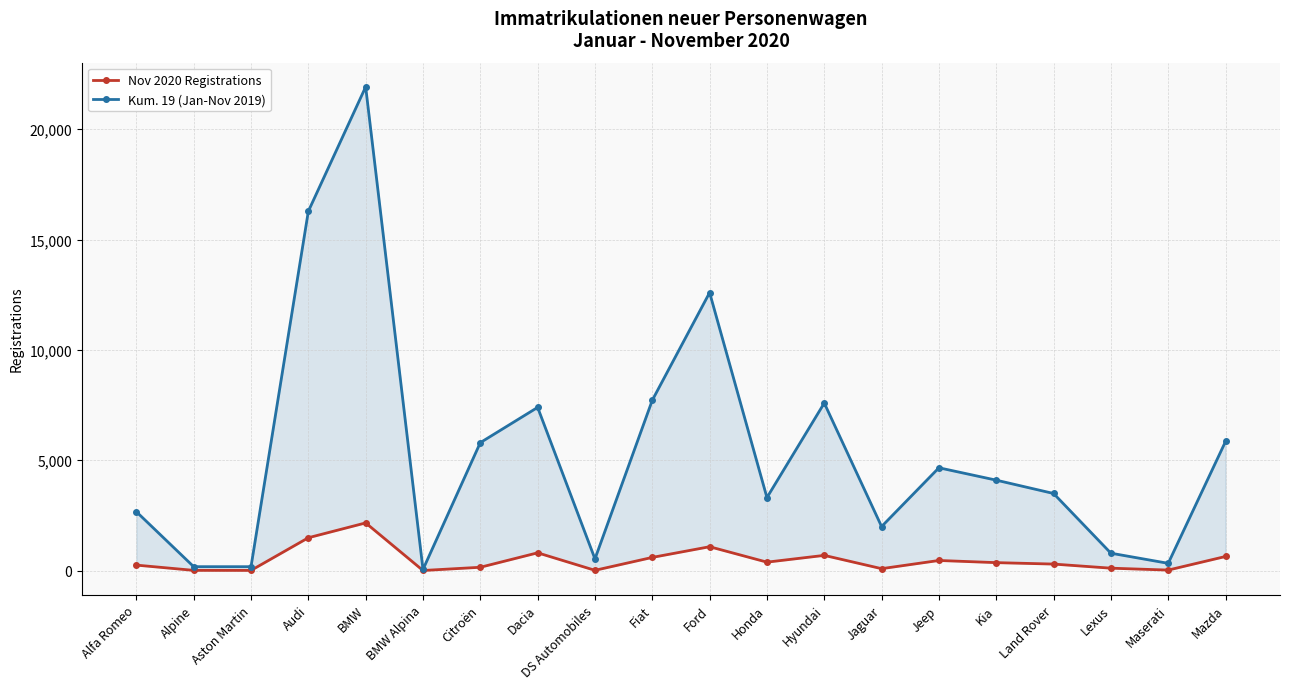

Reading left to right, what are all the values shown in this chart?

Nov 2020 Registrations: 248	10	8	1488	2160	4	150	805	12	597	1081	382	689	87	458	360	295	109	23	639
Kum. 19 (Jan-Nov 2019): 2667	177	176	16279	21916	51	5797	7394	530	7718	12594	3308	7590	1996	4658	4097	3493	788	329	5850